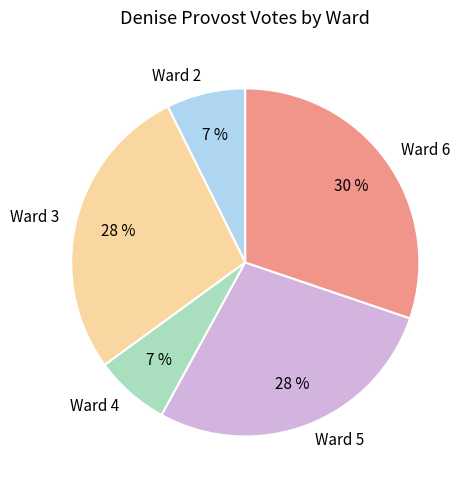

How many slices are in this pie chart?

5